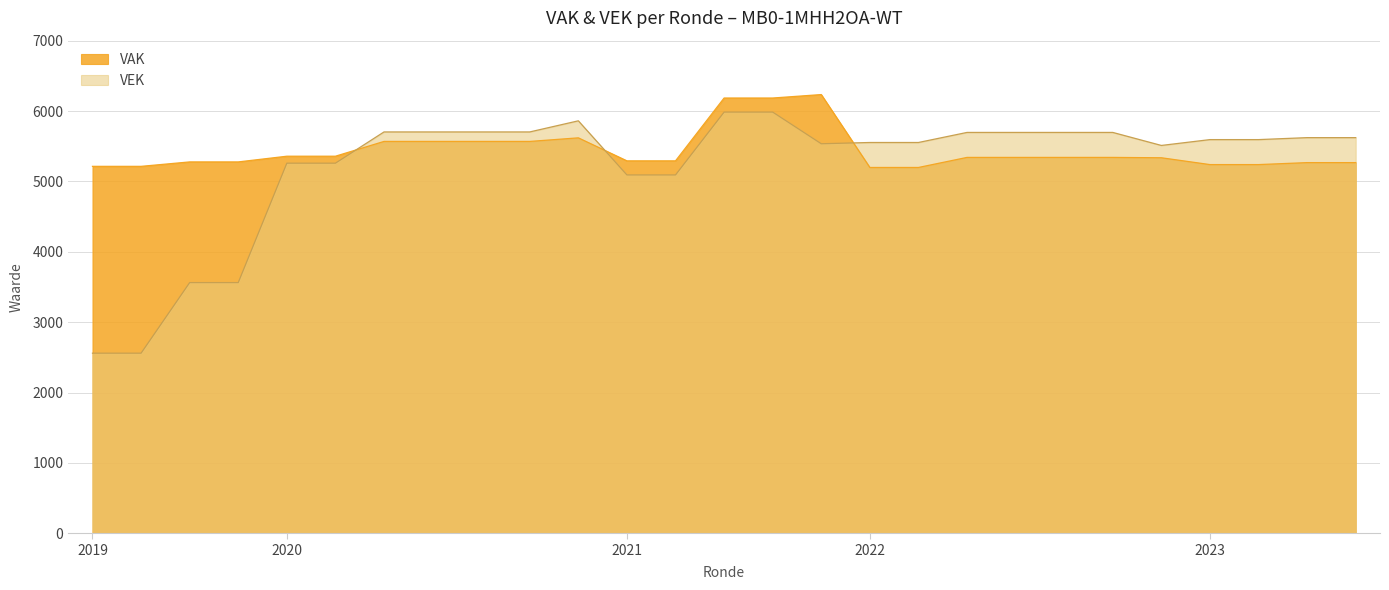

What is the total value across all series at 2021 uitvoering?

11769